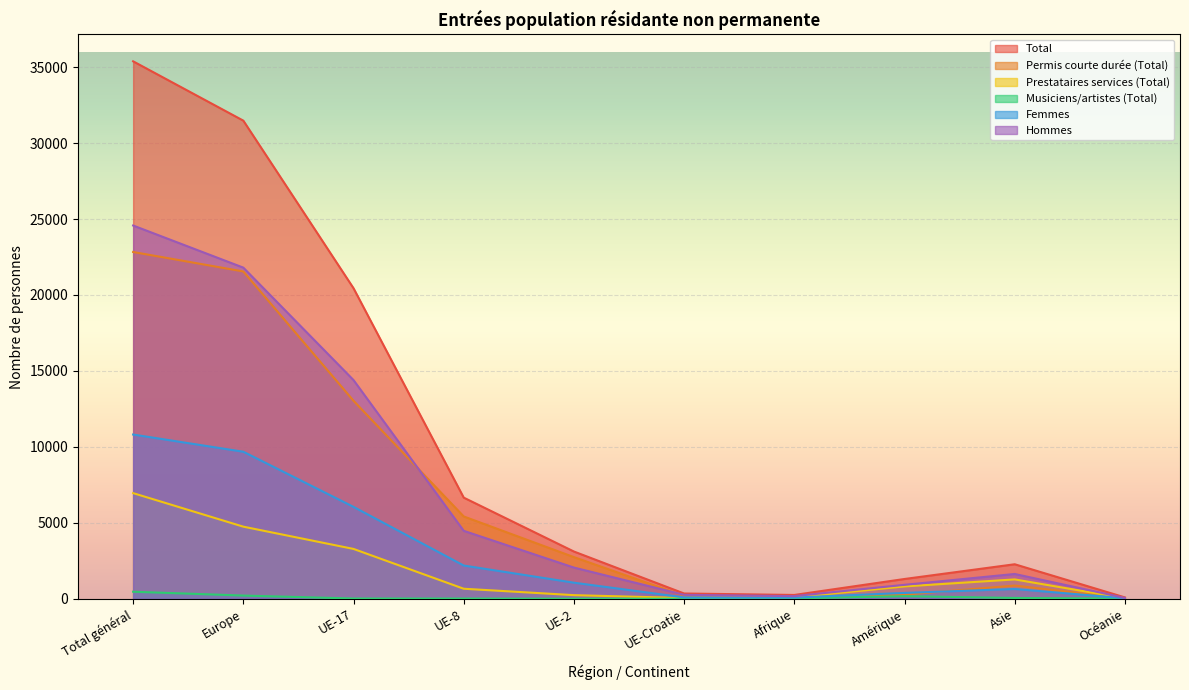

Rank the series by their maximum value, from lowest to highest.

Musiciens/artistes (Total), Prestataires services (Total), Femmes, Permis courte durée (Total), Hommes, Total